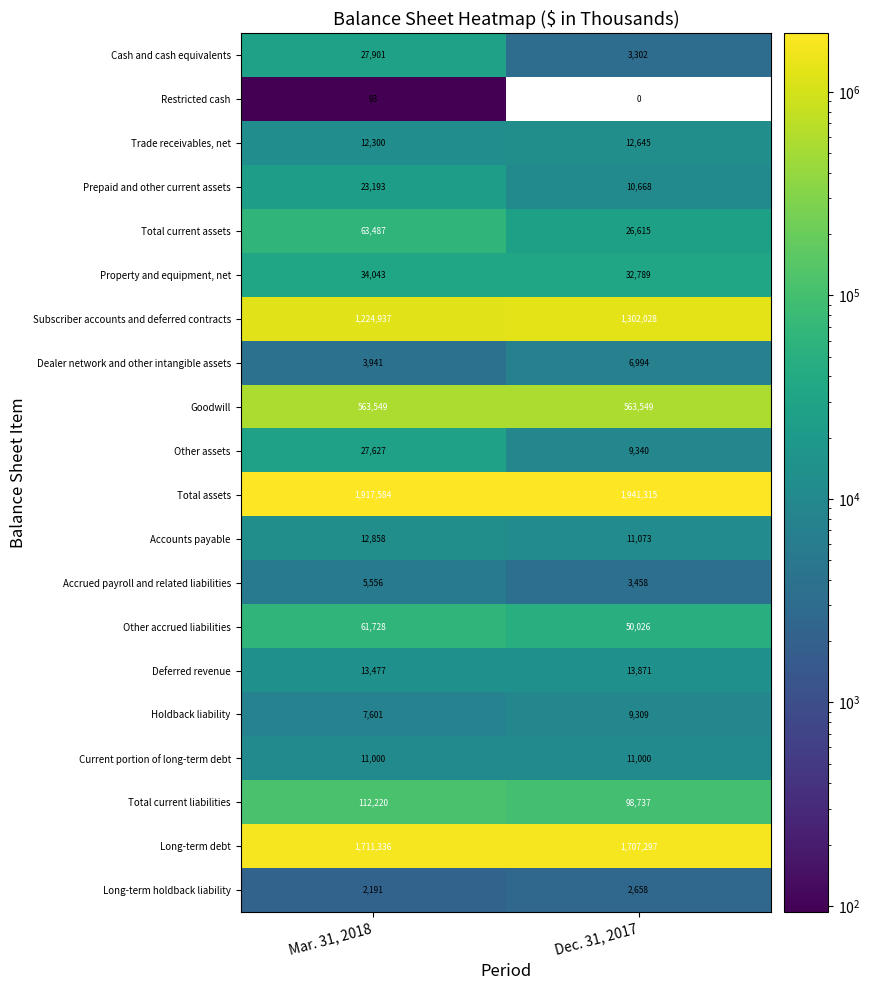

Which category has the highest value across all series?

Dec. 31, 2017